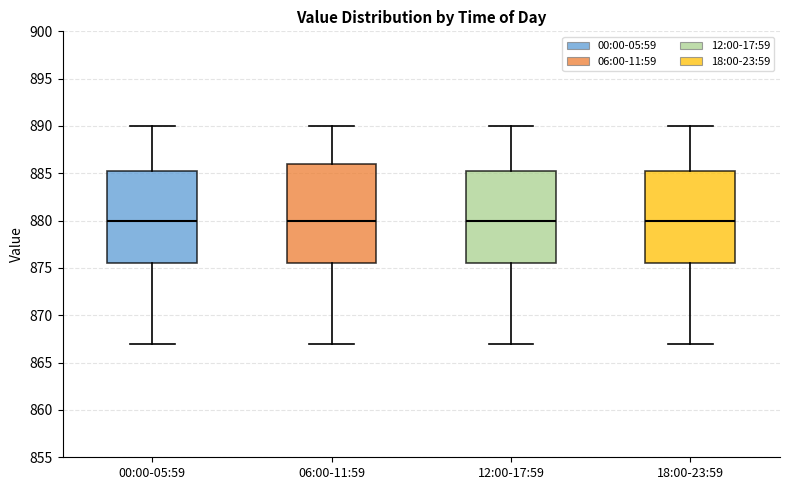

Where is the lower edge of the box for 18:00-23:59 on the y-axis? The values are not printed on the chart, so give them approximately, as read against the axis.

875.5